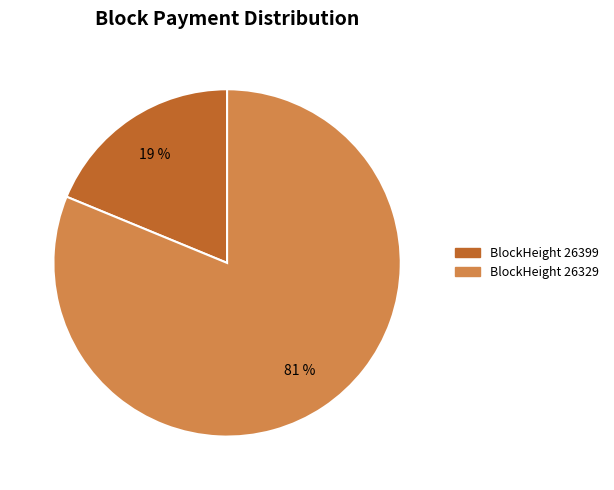

Does any single category account for the majority?

Yes